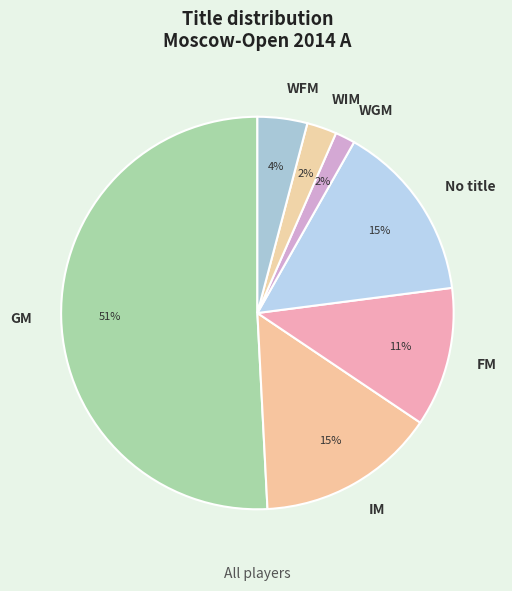

To the nearest percent, what is the average slice percentage?

14%